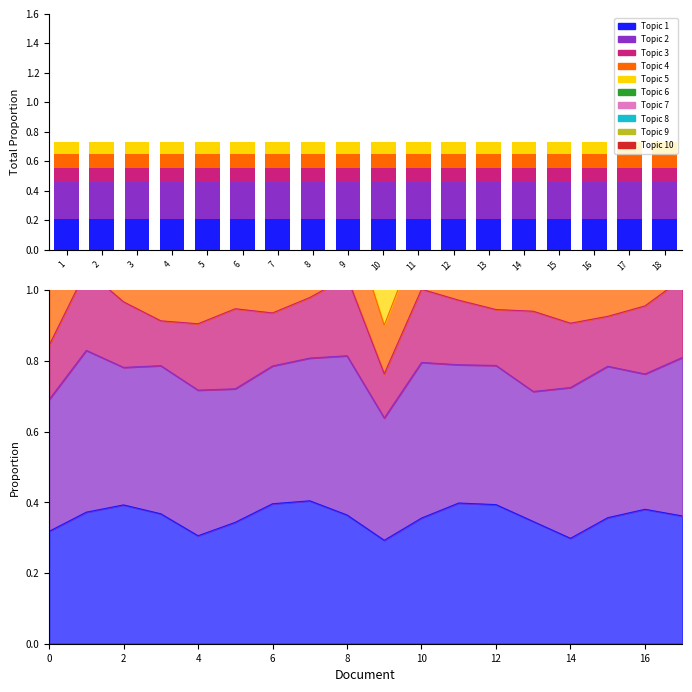

What is the total value across all series at 11?

0.7